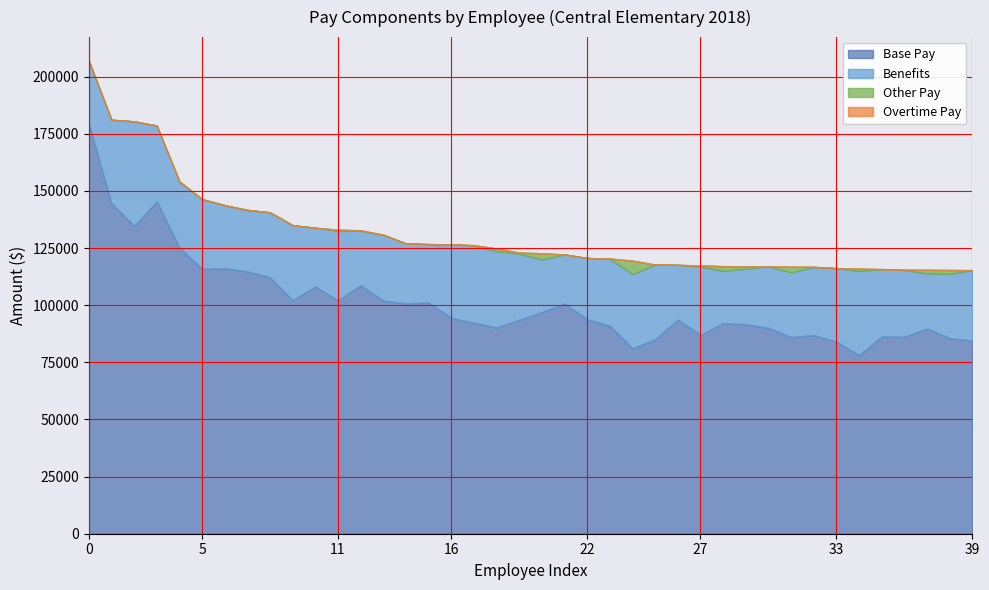

What is the maximum value for Base Pay?

179563